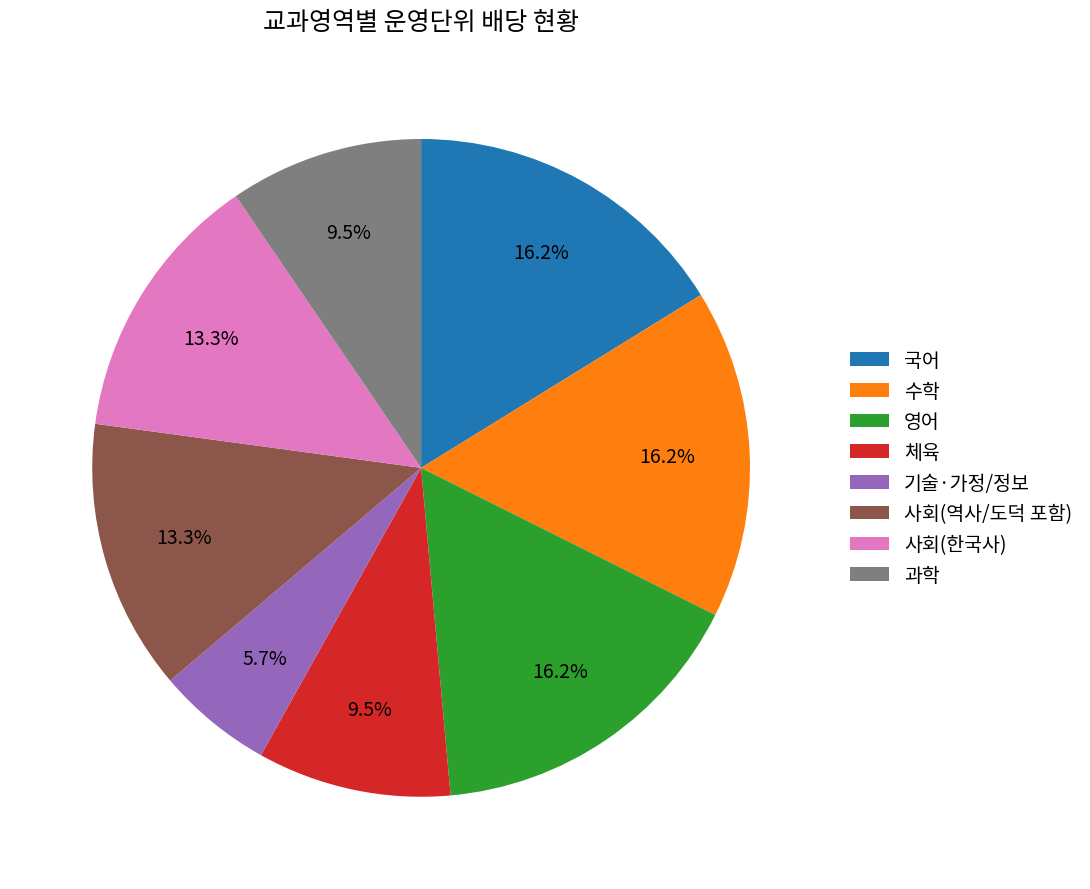

To the nearest percent, what percentage of the pie is 수학?

16%